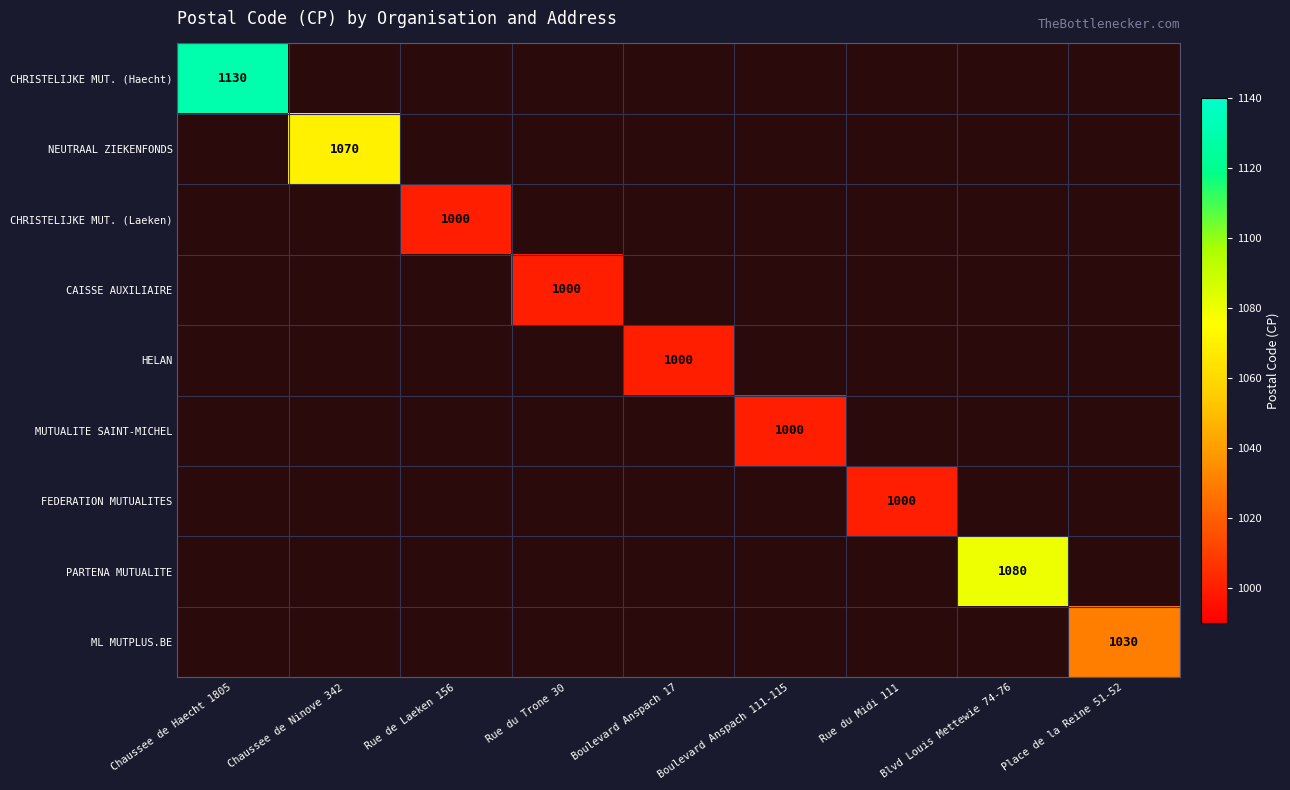

The value of ML MUTPLUS.BE at Place de la Reine 51-52 is 429. True or false?

False